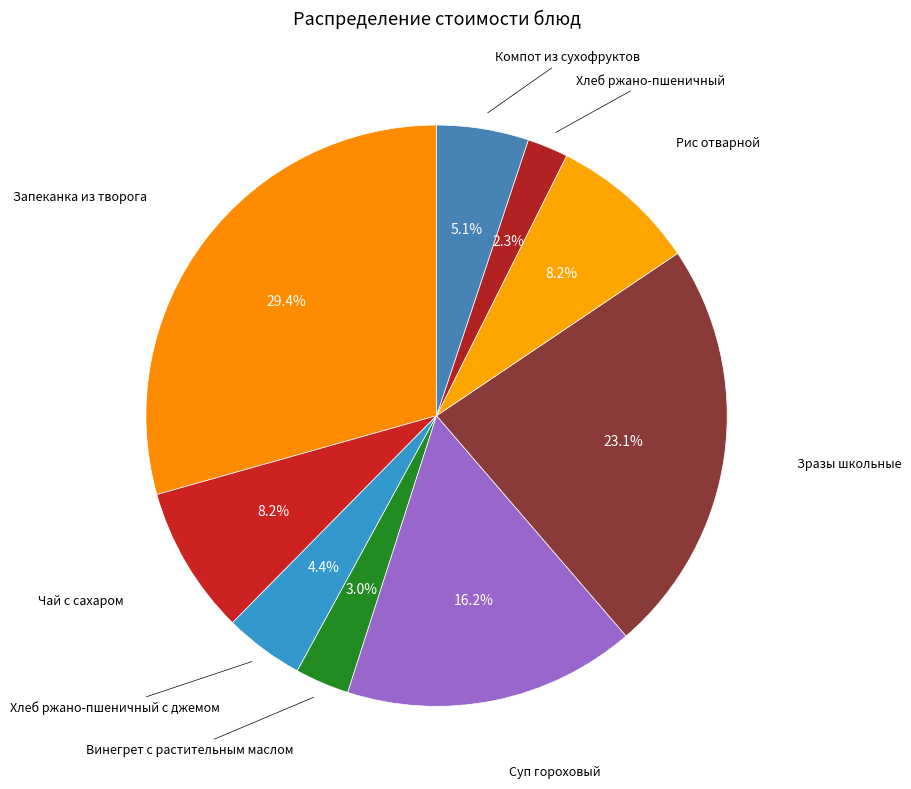

How many segments does this pie chart have?

9